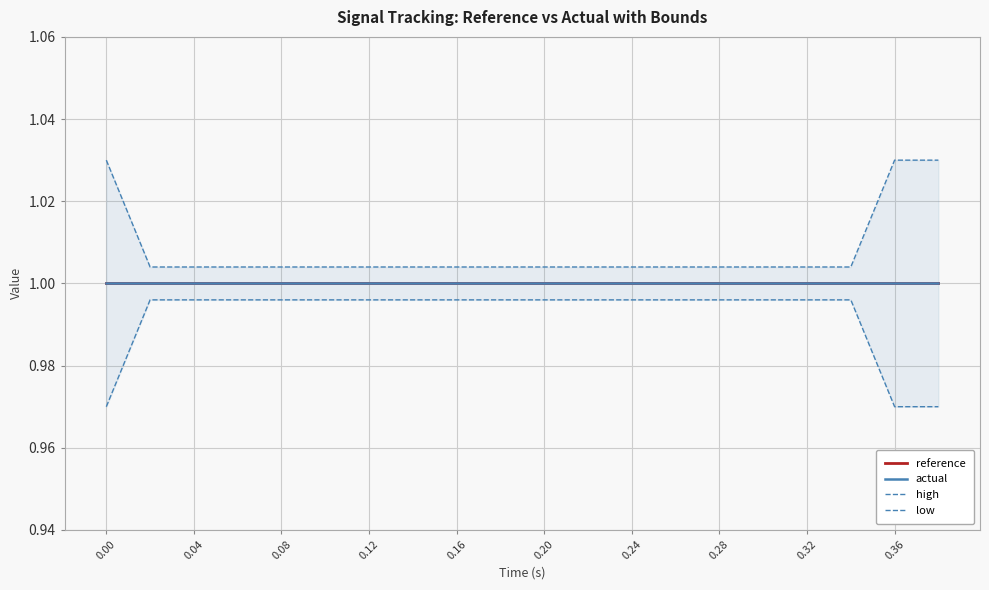

True or false: high and reference cross at least once.

False